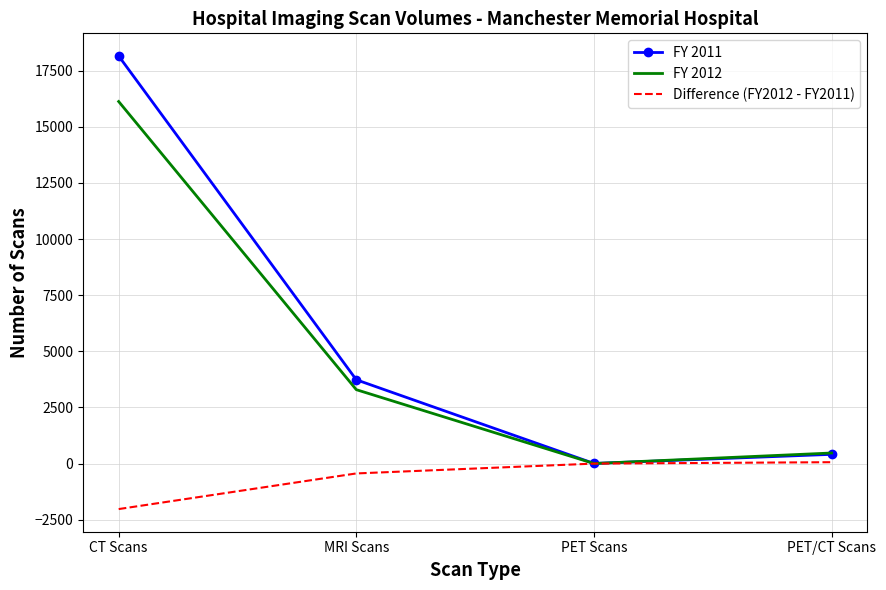

What is the greatest value displayed?

18152